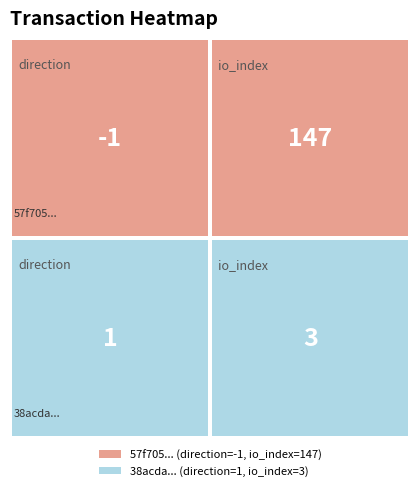

At how many categories does at least one series exceed 35?

1